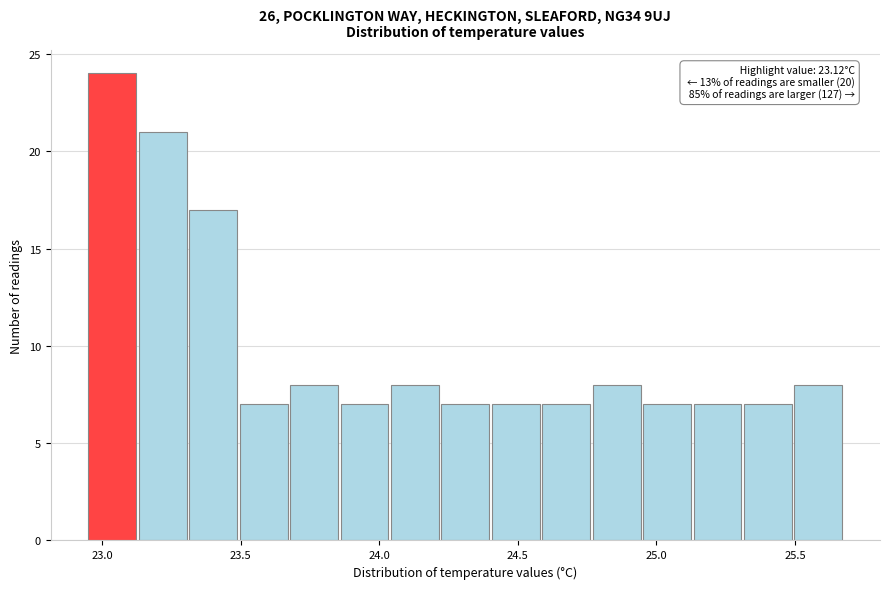

Read against the x-axis, roughly where is the centre of the tallest bar?

23.05